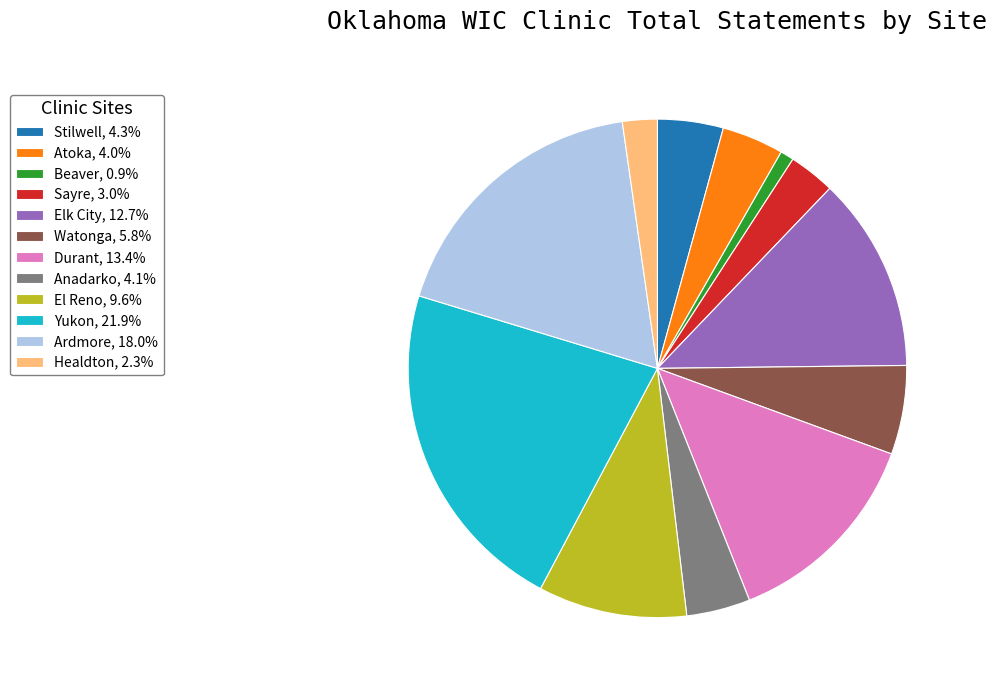

Does any single category account for the majority?

No